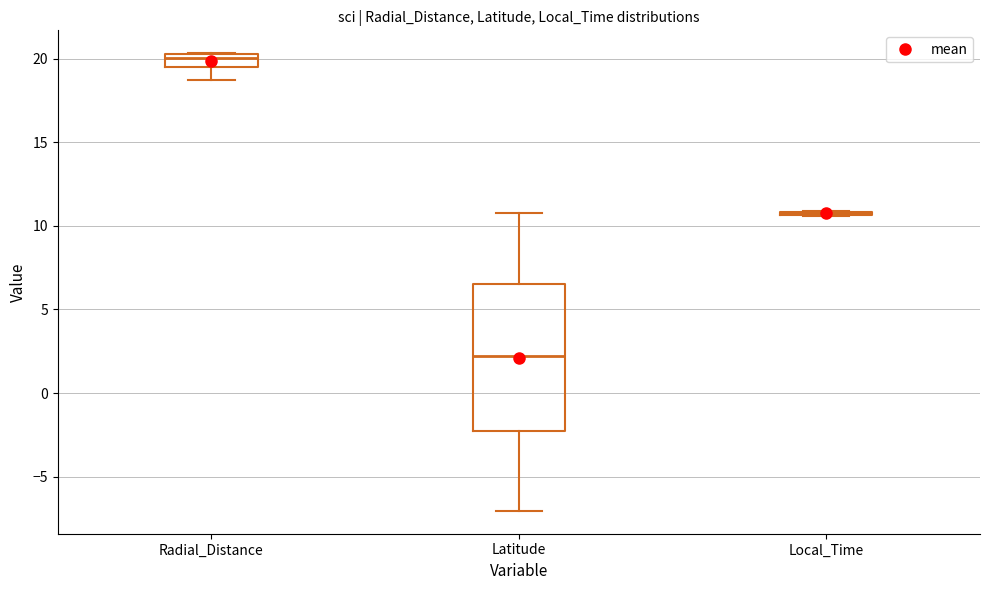

Which box is the tallest, from its lower edge to its upper edge?

Latitude